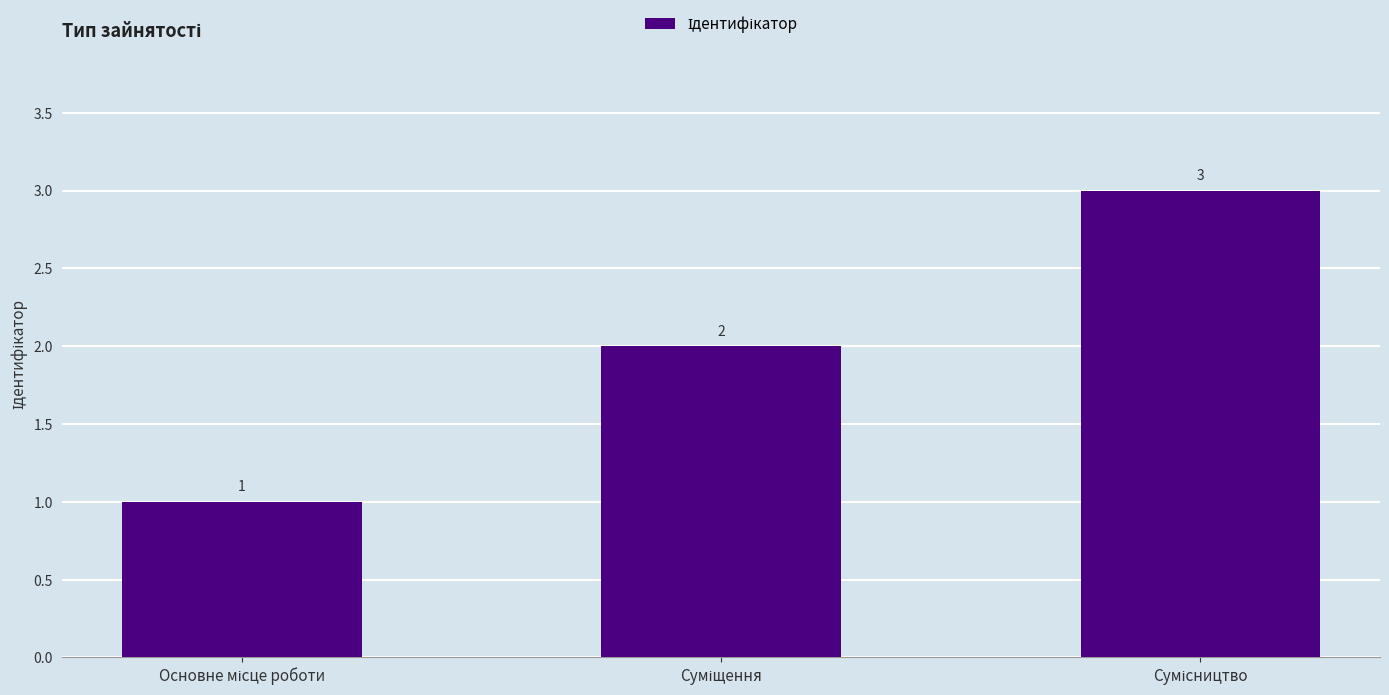

How many bars are there in total?

3